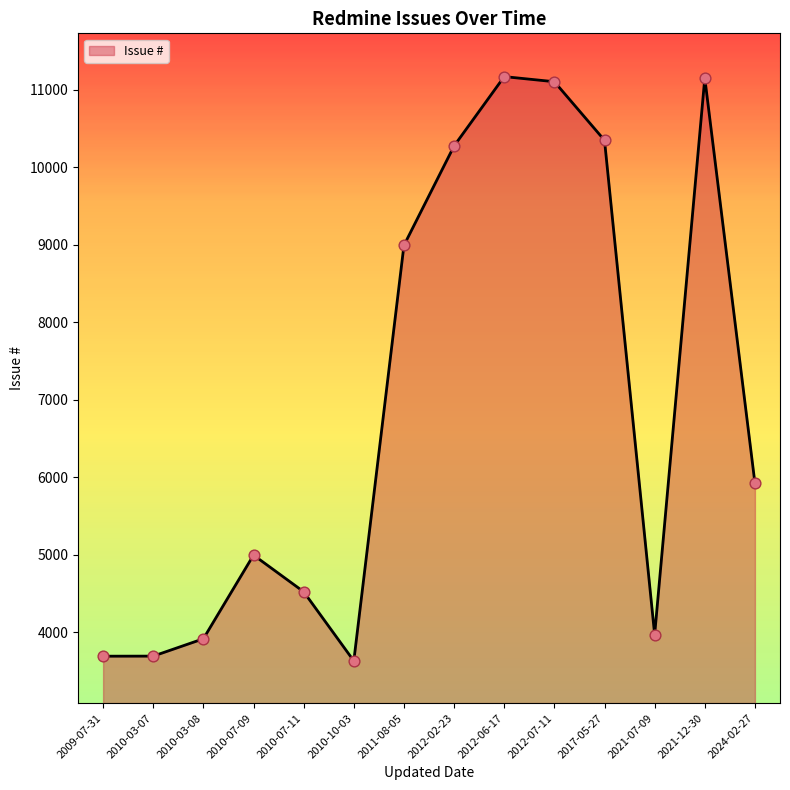

What is the change in value from 2010-03-07 to 2012-06-17?

+7480